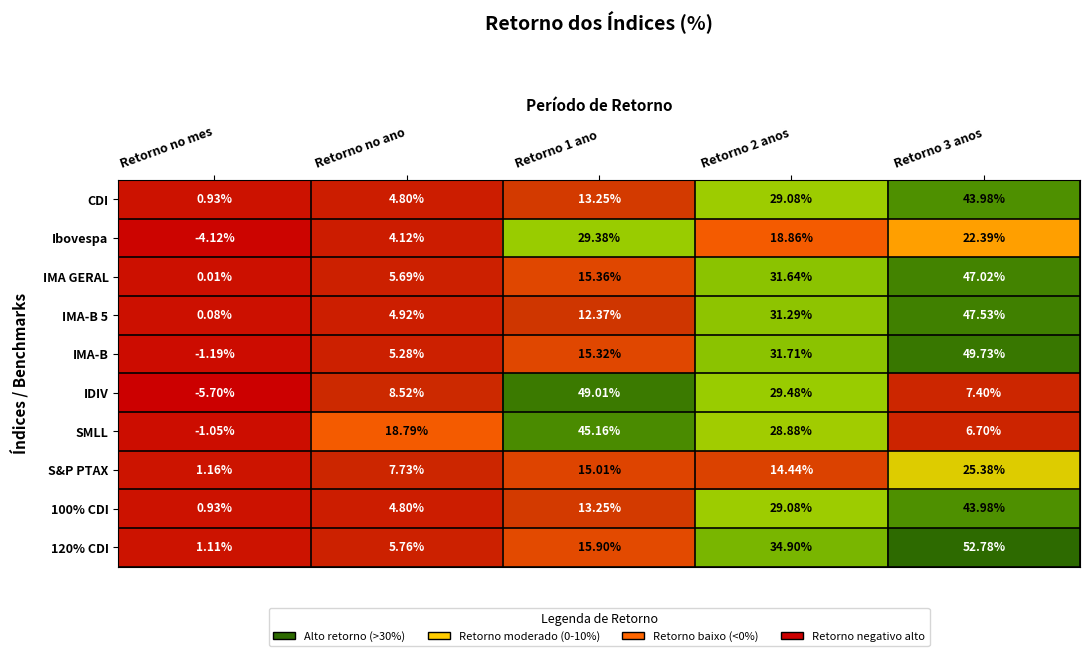

Which series has the widest spread of values?

IDIV